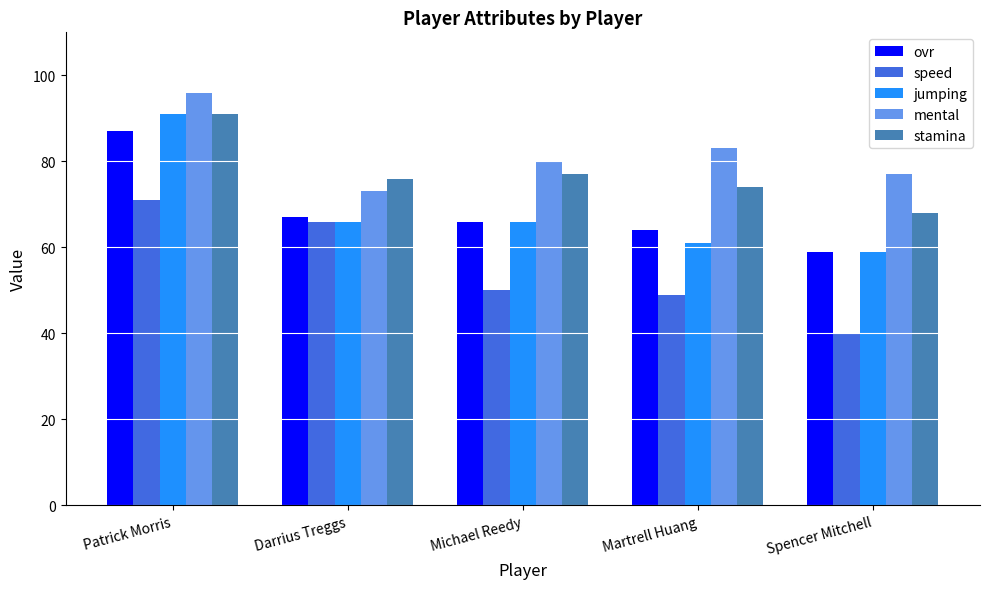

True or false: ovr has a value of 87 at Patrick Morris.

True